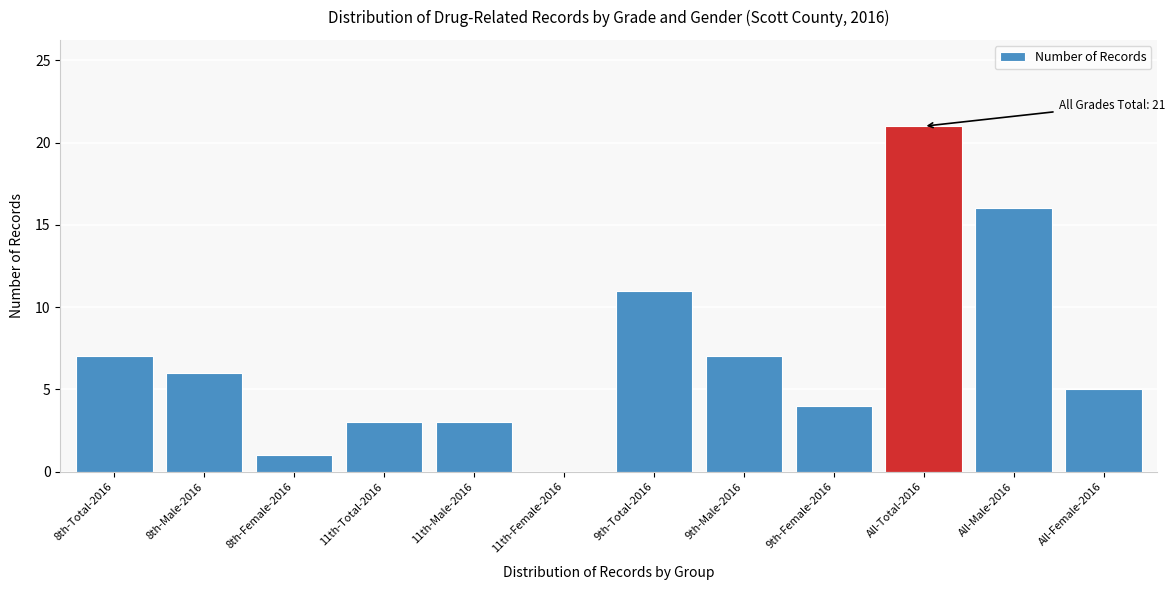

Reading left to right, extract all data points from this chart.

8th-Total-2016=7	8th-Male-2016=6	8th-Female-2016=1	11th-Total-2016=3	11th-Male-2016=3	11th-Female-2016=0	9th-Total-2016=11	9th-Male-2016=7	9th-Female-2016=4	All-Total-2016=21	All-Male-2016=16	All-Female-2016=5